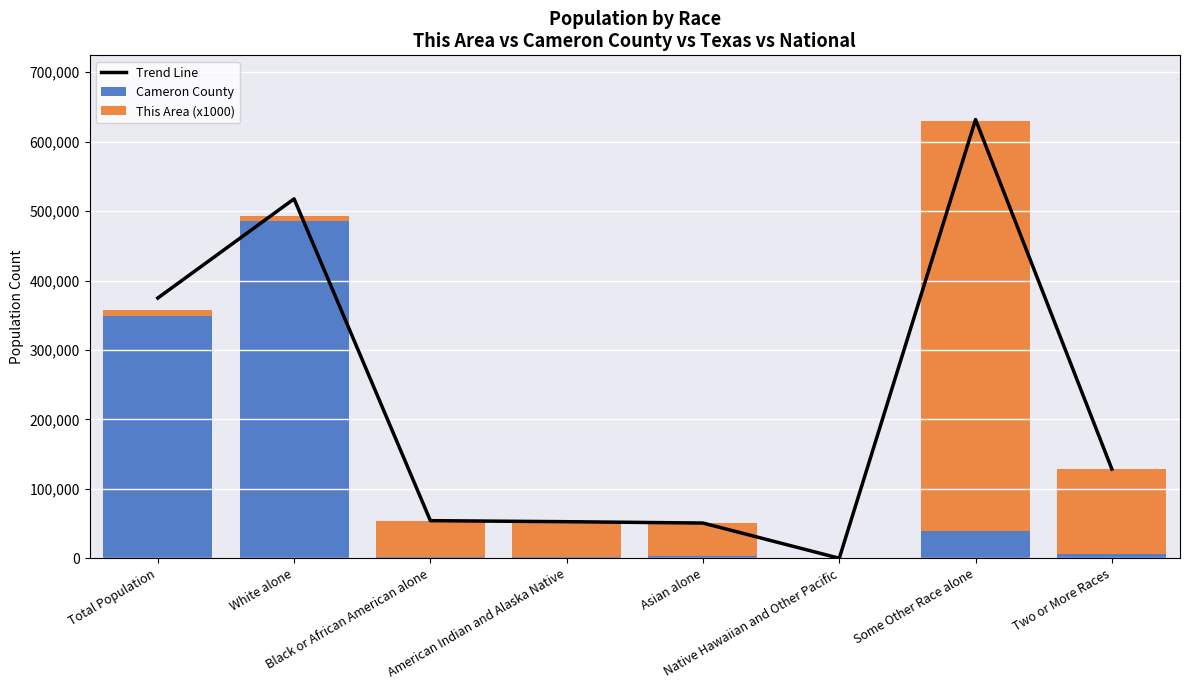

True or false: This Area (x1000) has a value of 7000.0 at White alone.

True